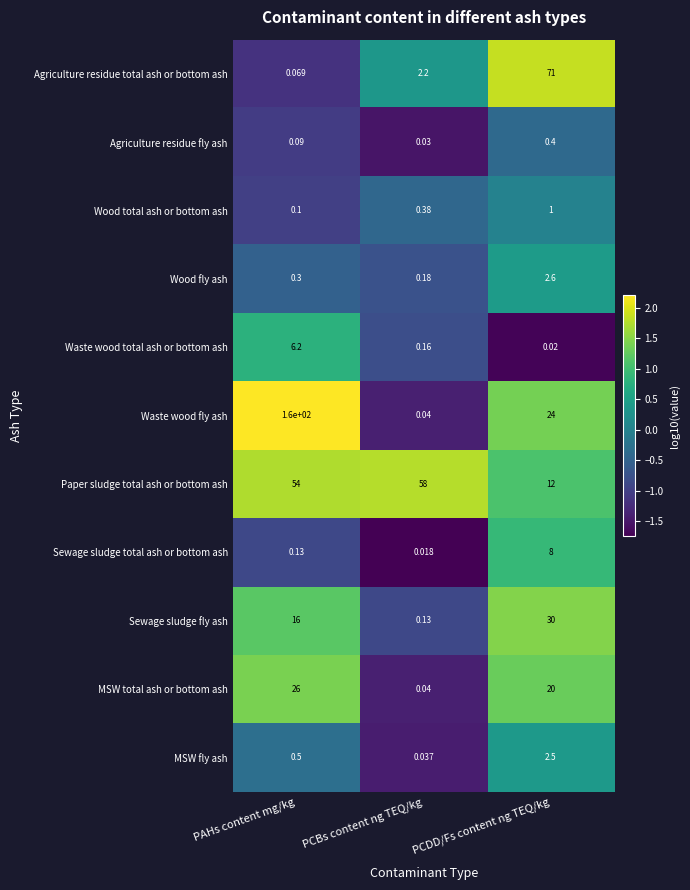

How many data points in MSW total ash or bottom ash are less than 20?

1